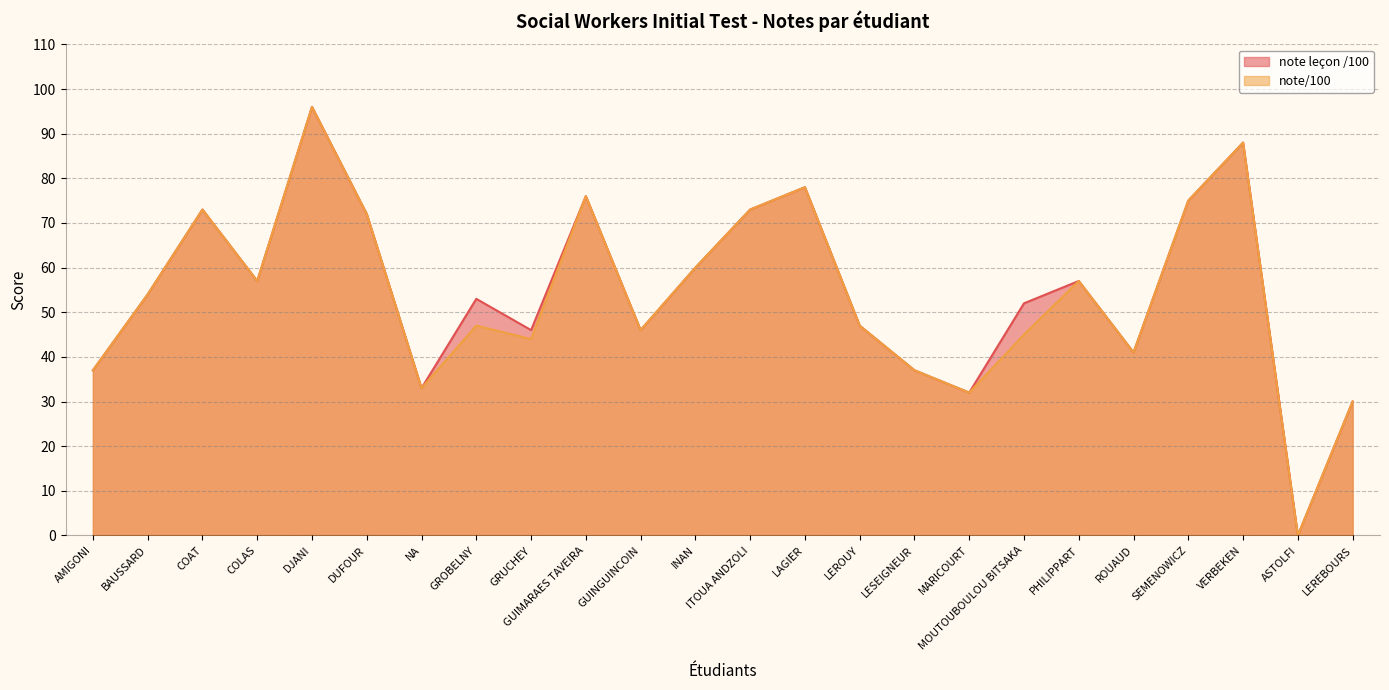

How many positive values does the note/100 series have?

23